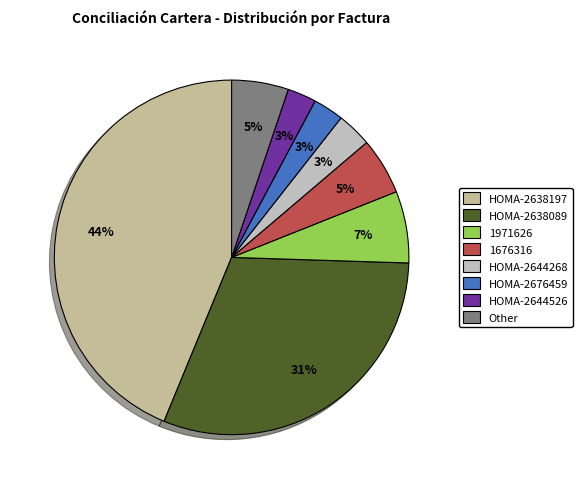

To the nearest percent, what portion does HOMA-2676459 represent?

3%